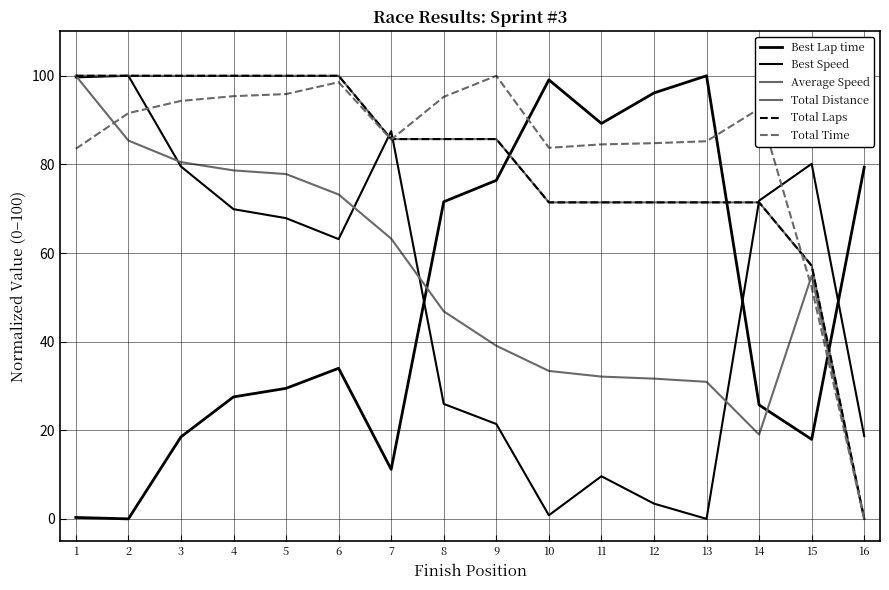

Is this an area chart (filled region under the line)?

No